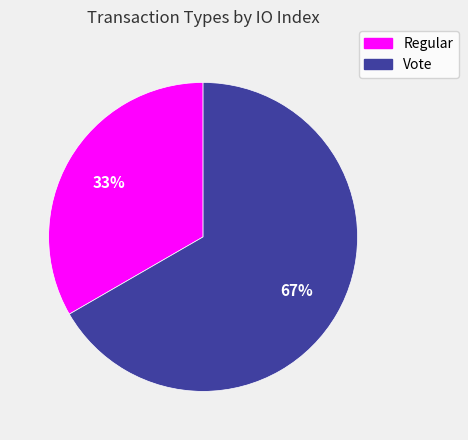

Which slice represents more than half of the pie?

Vote